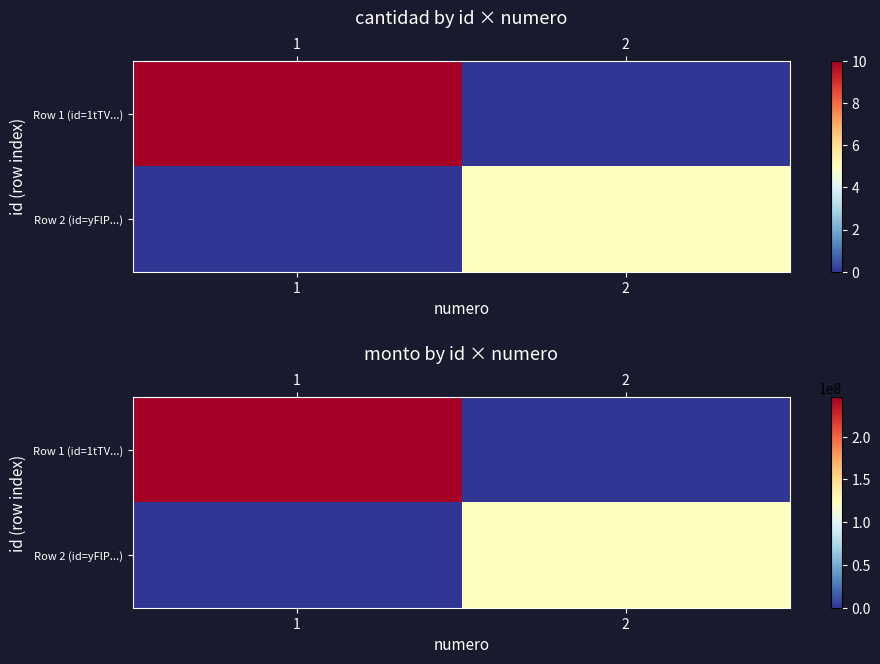

Rank the series by their average value, from lowest to highest.

Row 2 (id=yFlP...), Row 1 (id=1tTV...)